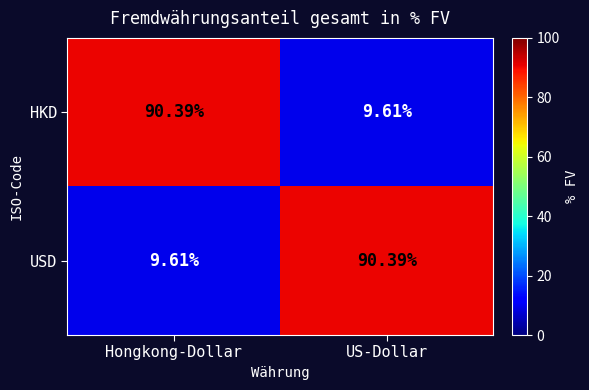

At which label does USD first exceed 90?

US-Dollar